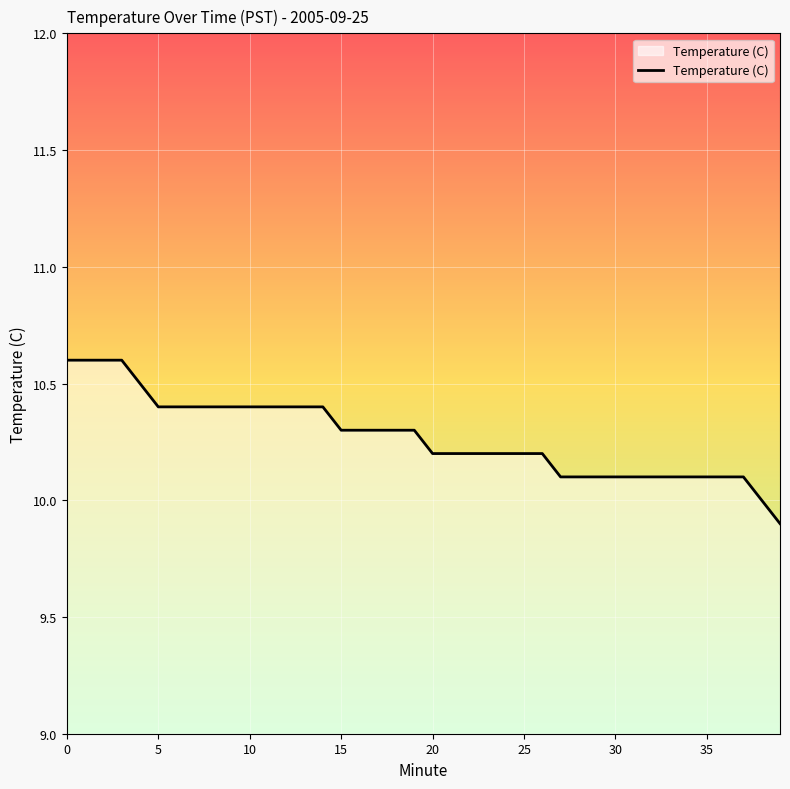

What is the difference between the maximum and minimum values?

0.7